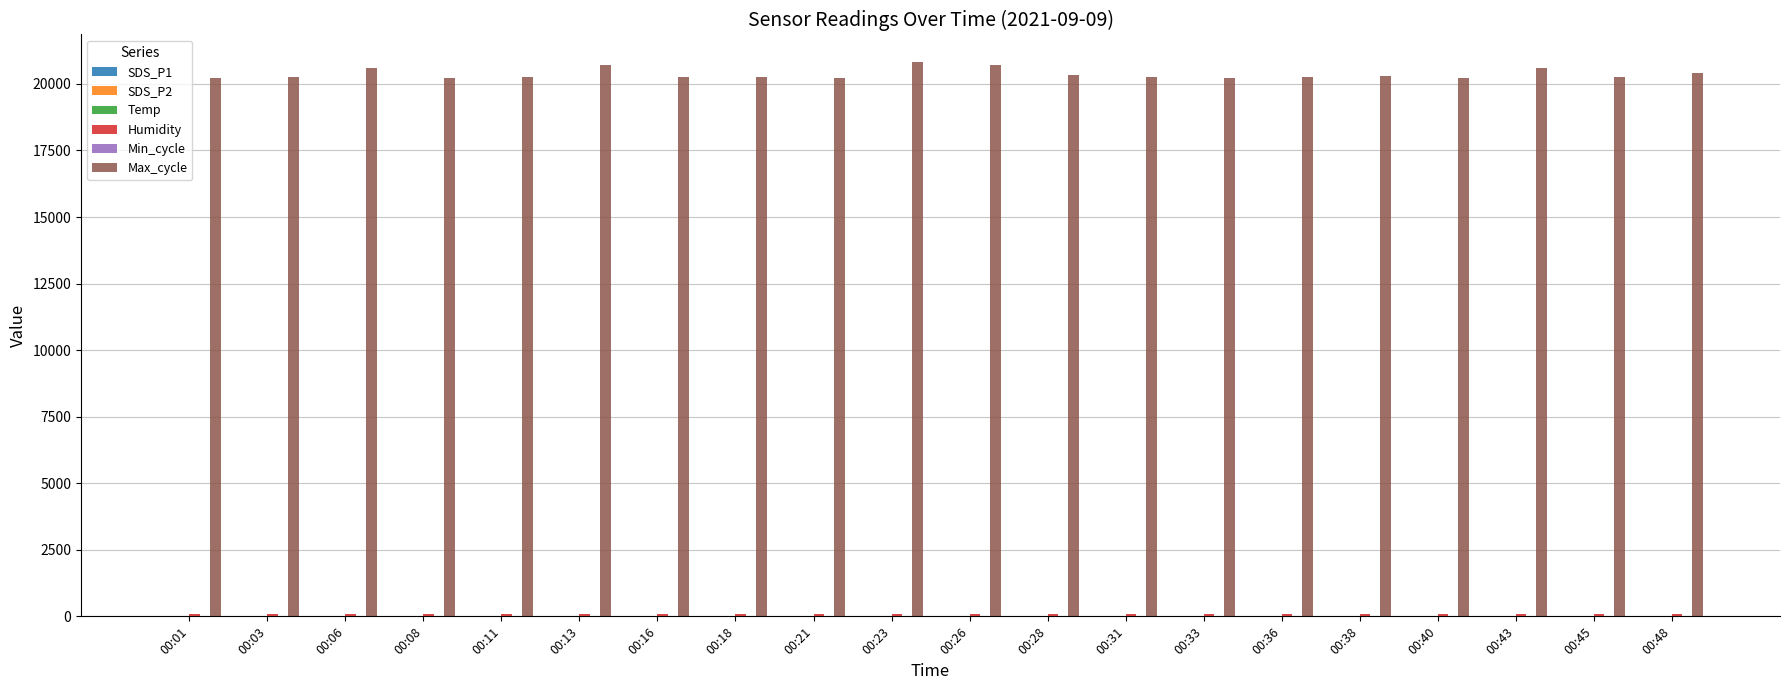

How many groups of bars are there?

20